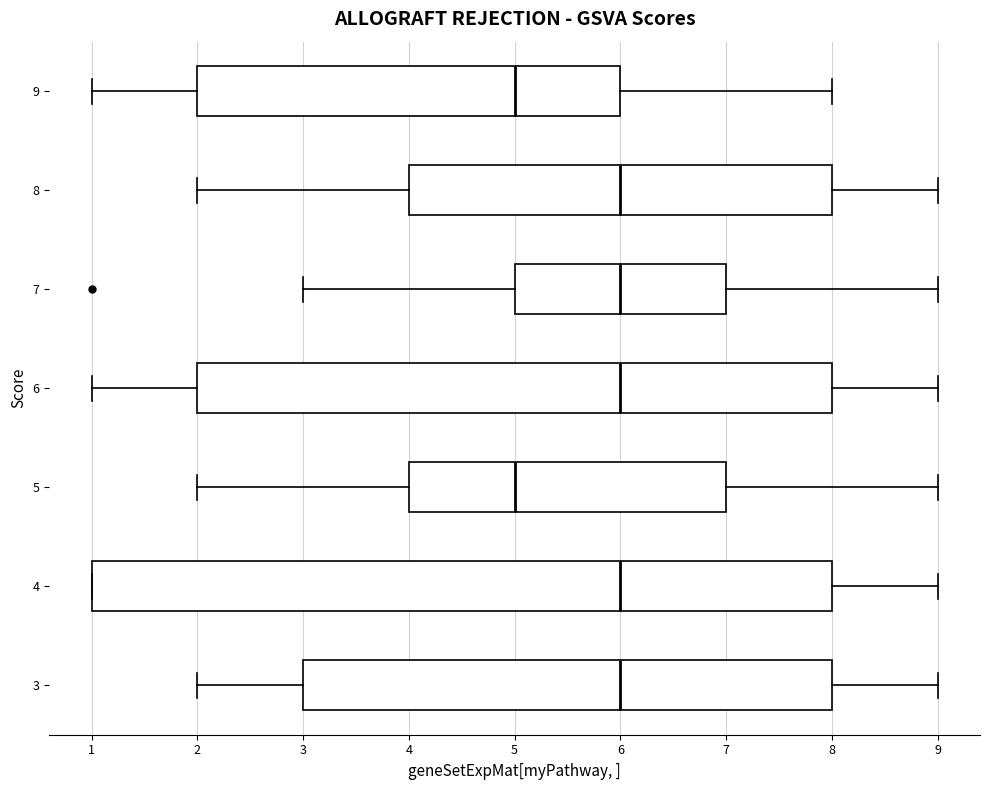

Where does the right whisker of the box at y = 4 end on the x-axis? The values are not printed on the chart, so give them approximately, as read against the axis.

9